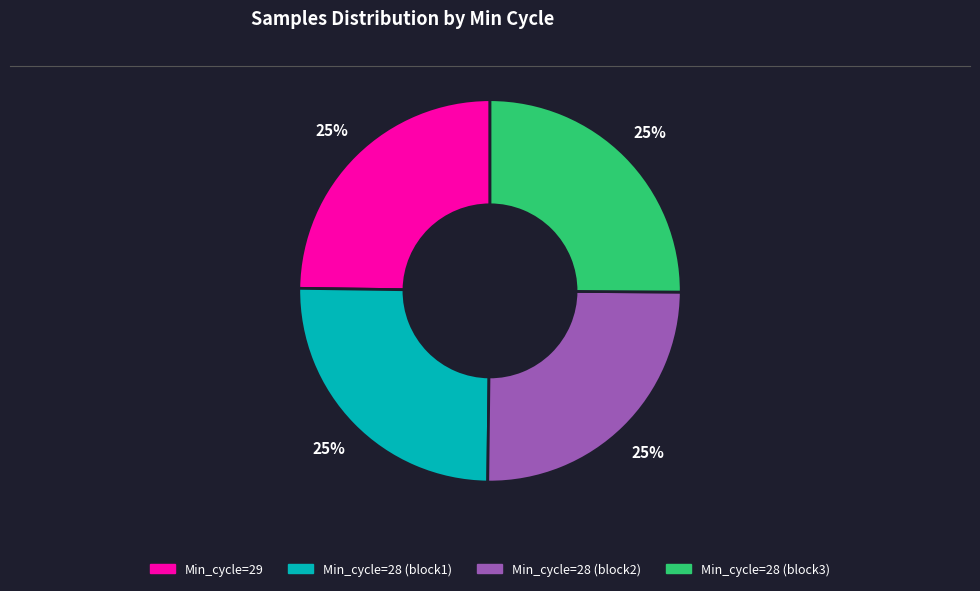

To the nearest percent, what is the average slice percentage?

25%